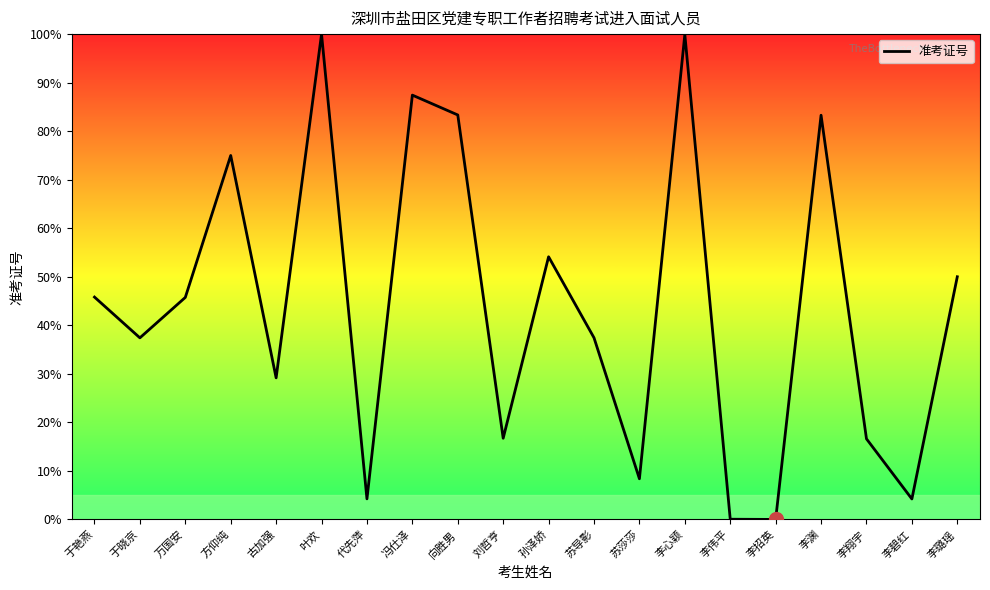

Count the number of data series in this chart.

1